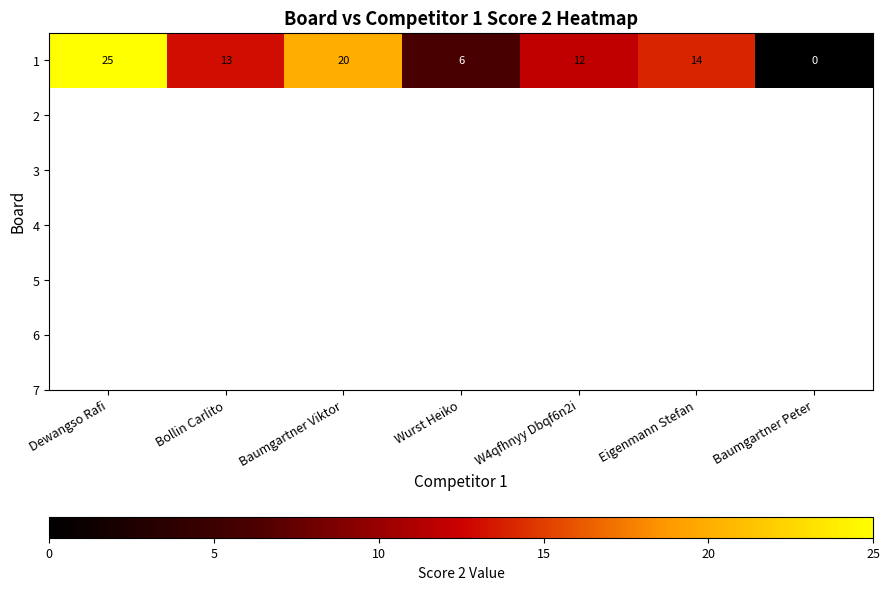

What is the sum of all values?

90